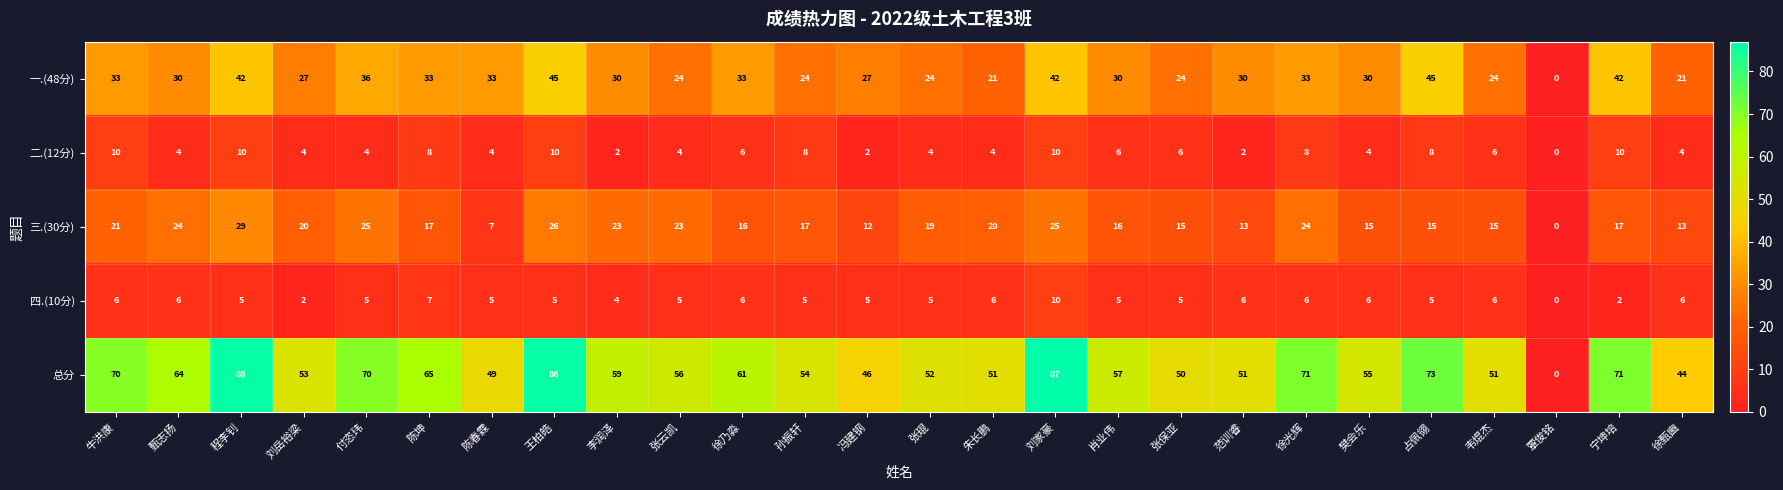

What is the maximum value for 四.(10分)?

10